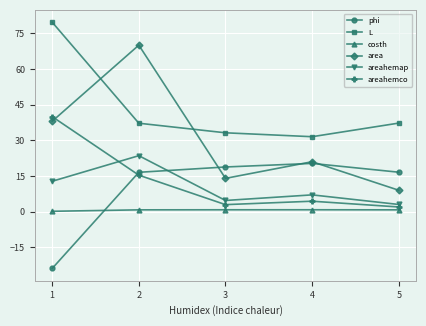

What are all the series names shown in the legend?

phi, L, costh, area, areahemap, areahemco